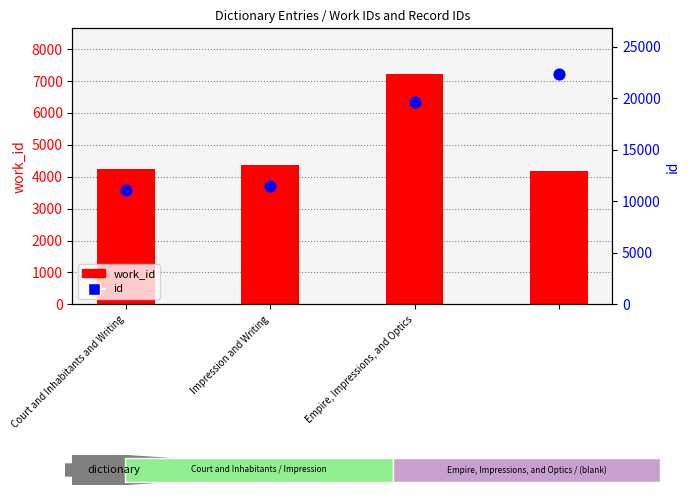

At how many categories does at least one series exceed 5883?

4